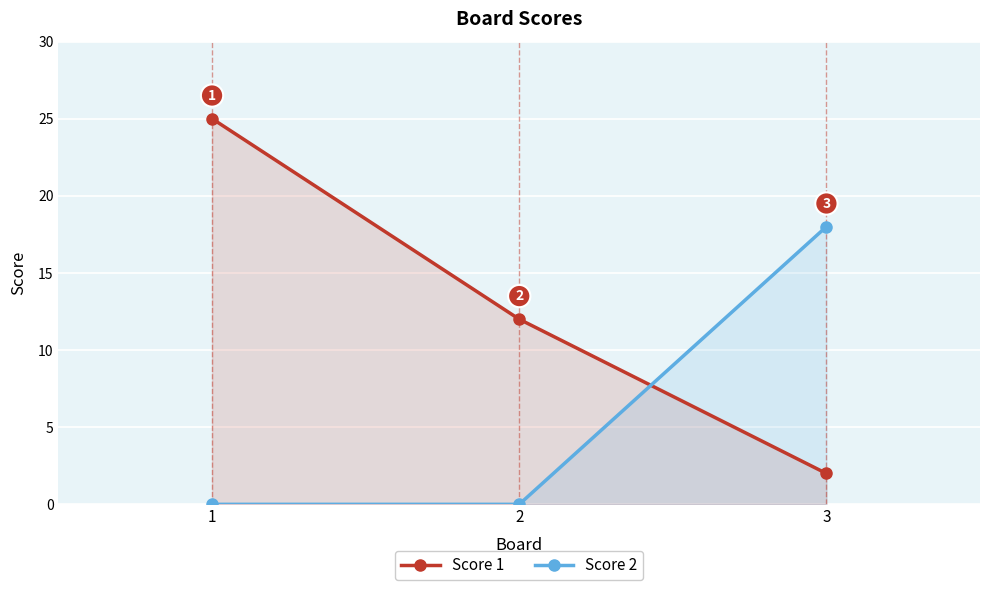

How many Score 2 values are between 0 and 18?

3